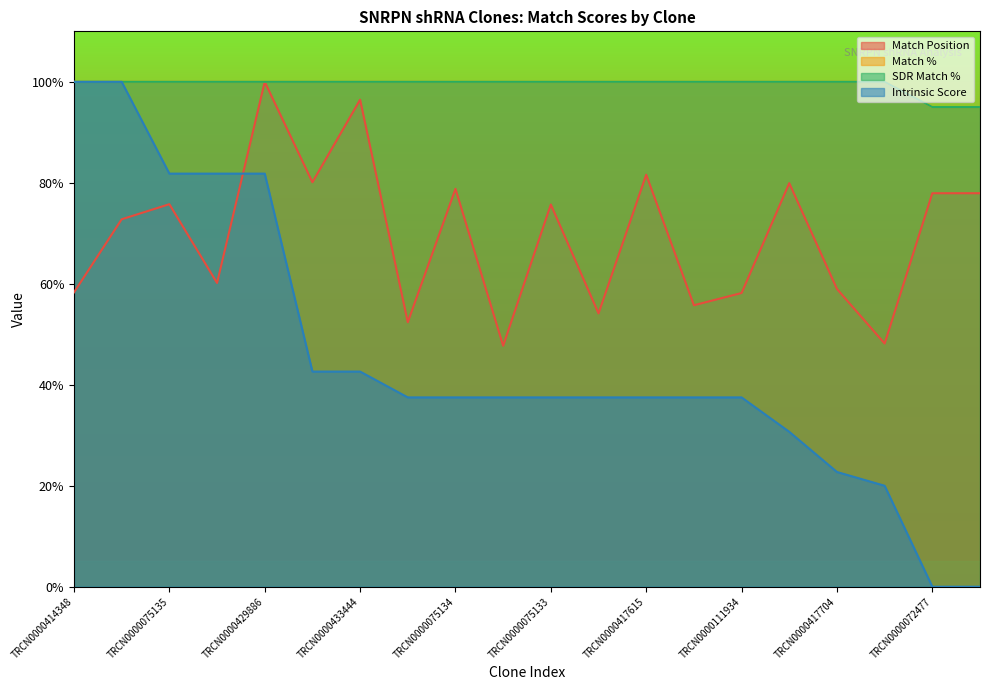

What are all the series names shown in the legend?

Match Position, Match %, SDR Match %, Intrinsic Score